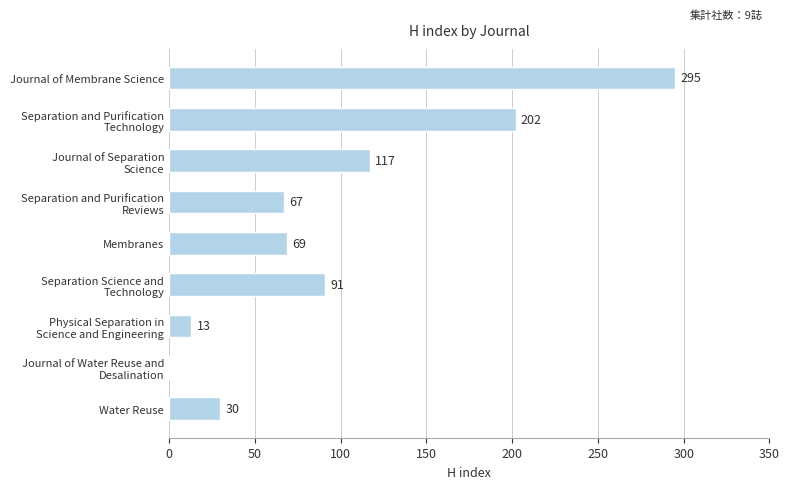

Which label corresponds to the largest value in the chart?

Journal of Membrane Science